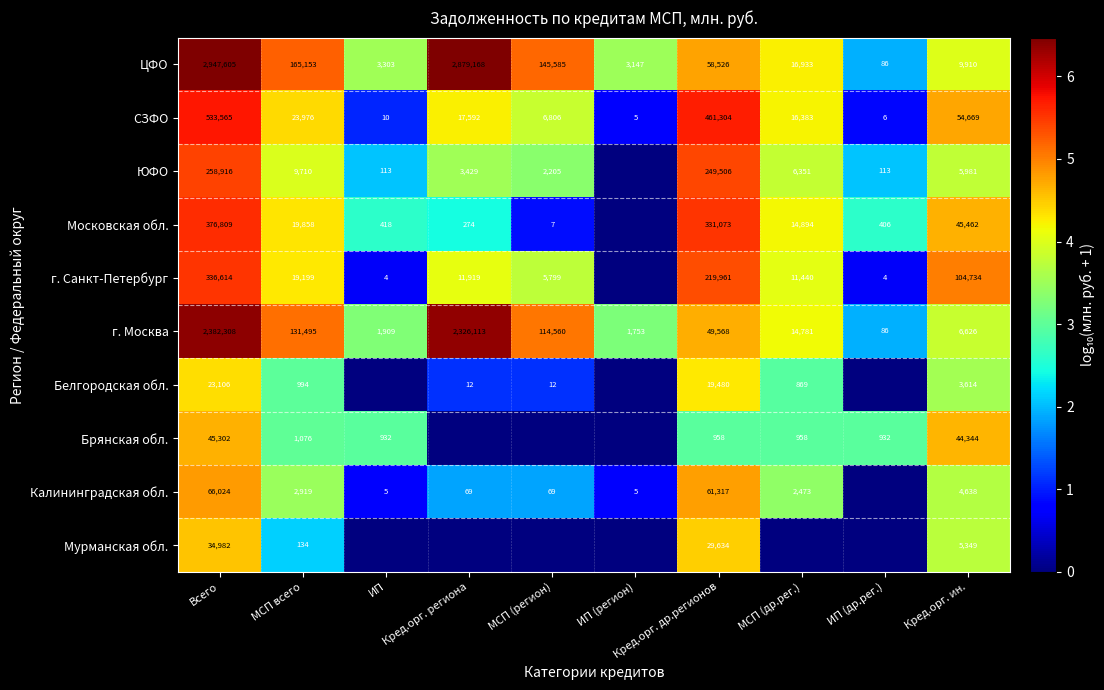

The СЗФО series shows 1.6 at ИП. True or false?

False